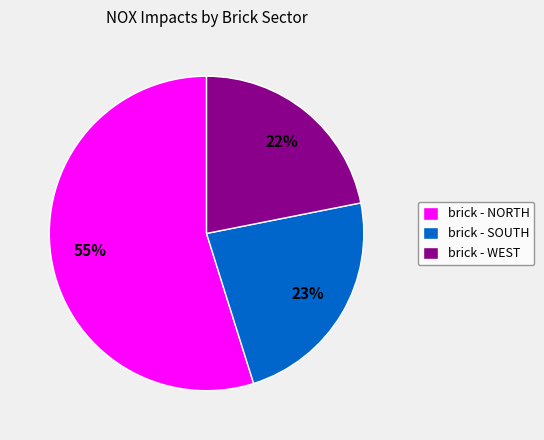

Which has a higher value, brick - NORTH or brick - WEST?

brick - NORTH